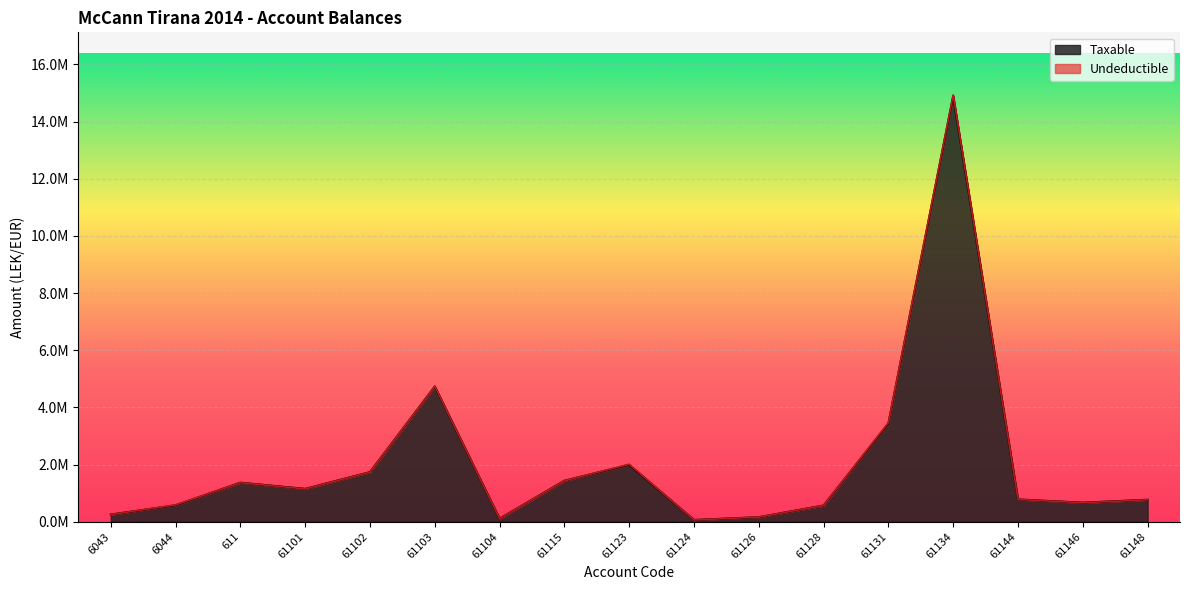

At which category does the chart reach its peak across all series?

61134